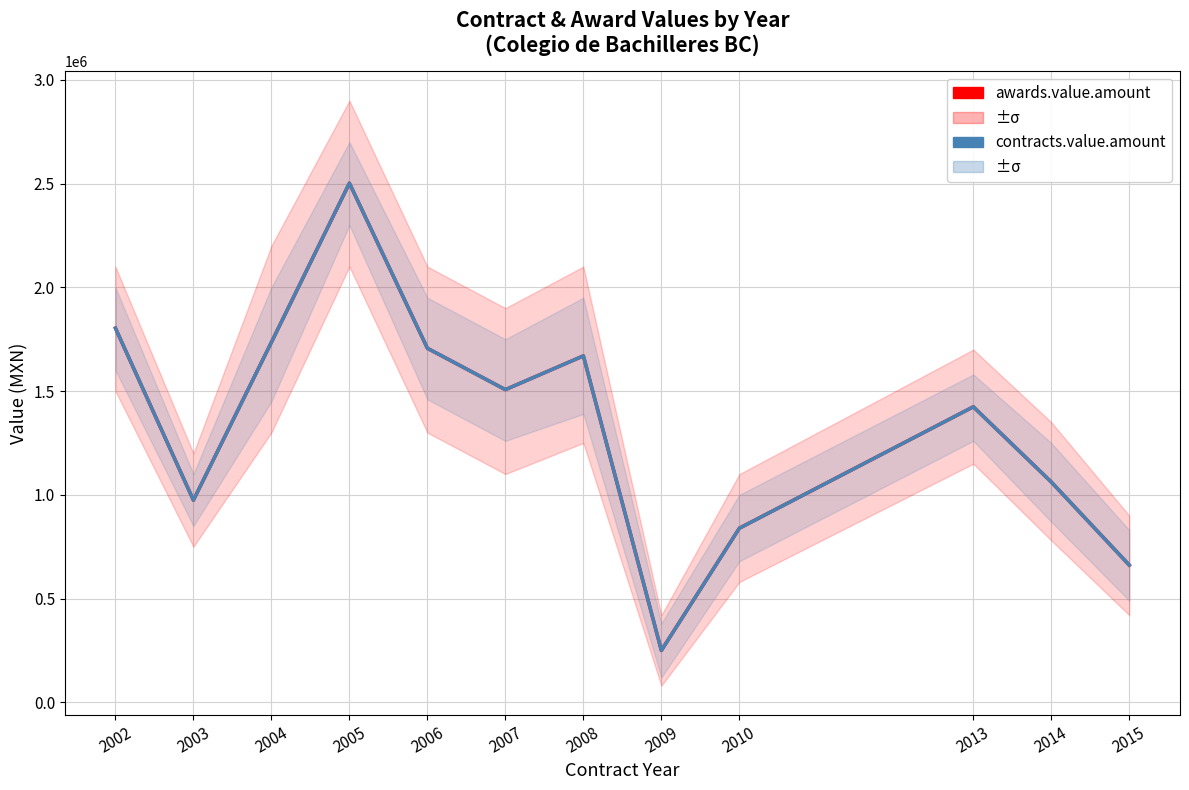

What is the sum of the awards.value.amount values at 2013 and 2003?

2398603.1